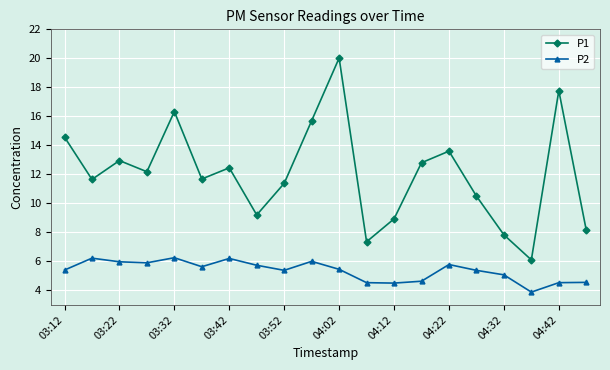

What is the difference between the second highest and second lowest values in the P2 series?

1.7